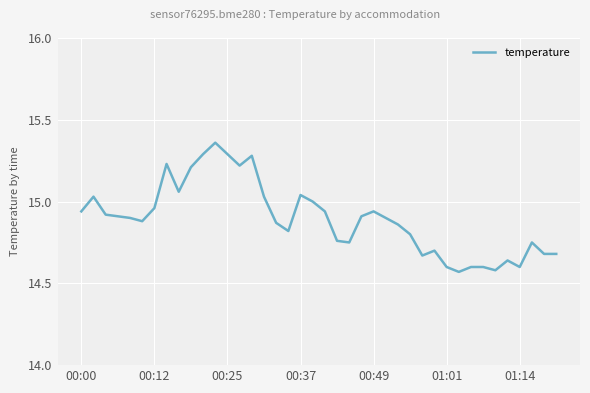

What is the difference between the maximum and minimum values?

0.8